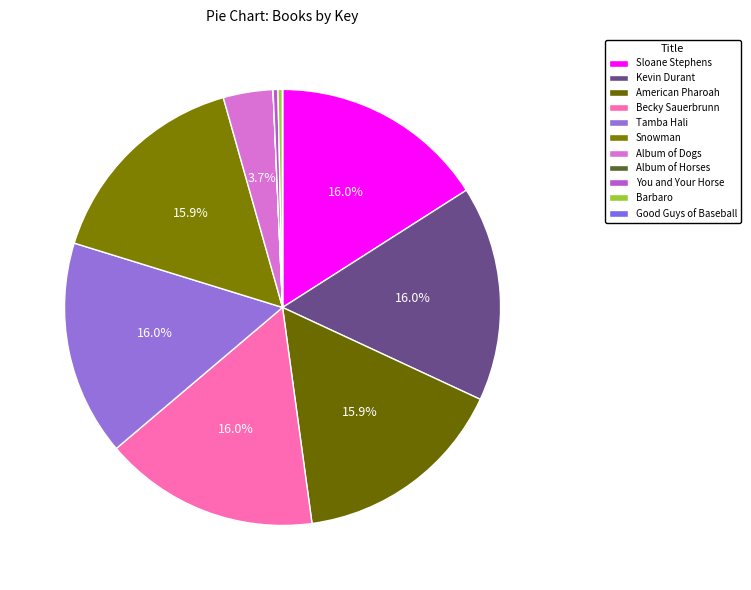

How many segments does this pie chart have?

11